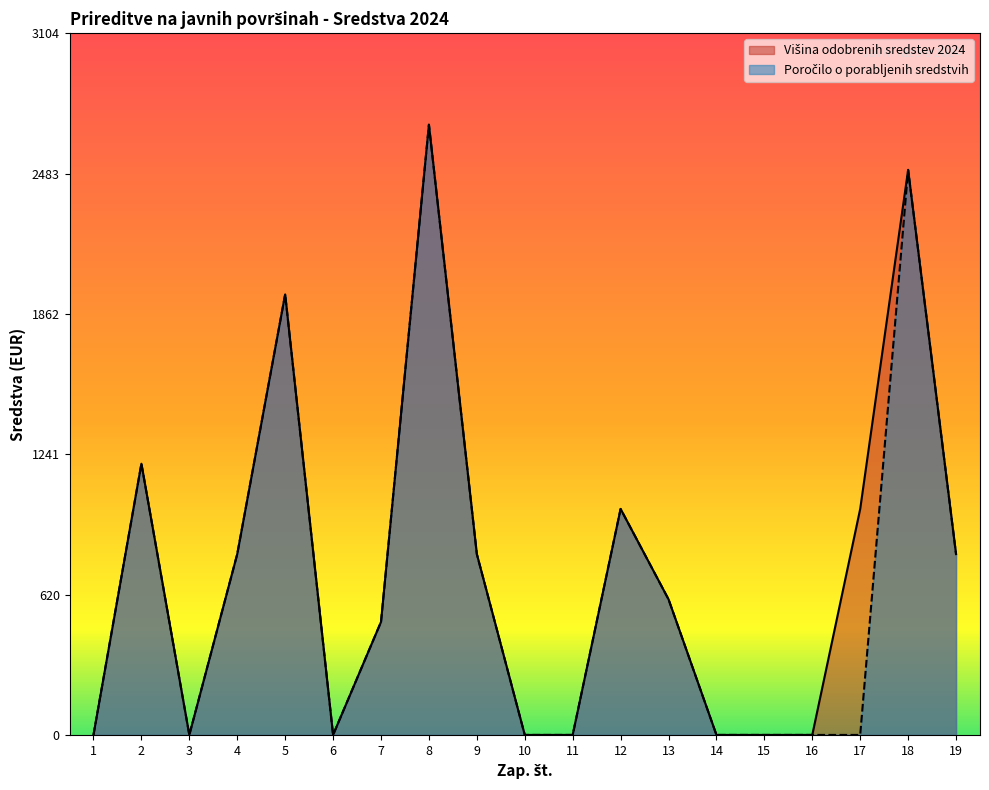

What is the difference between the Višina odobrenih sredstev 2024 values at 2 and 10?

1200